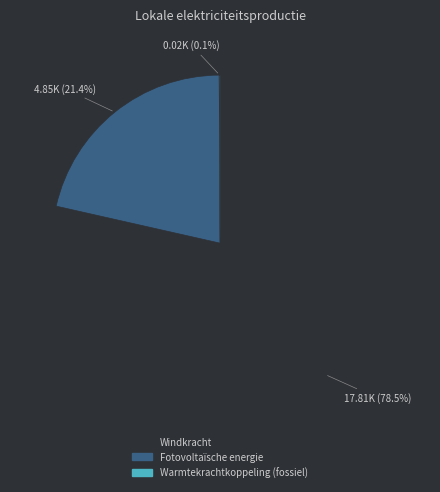

Which slice is the smallest?

Windkracht